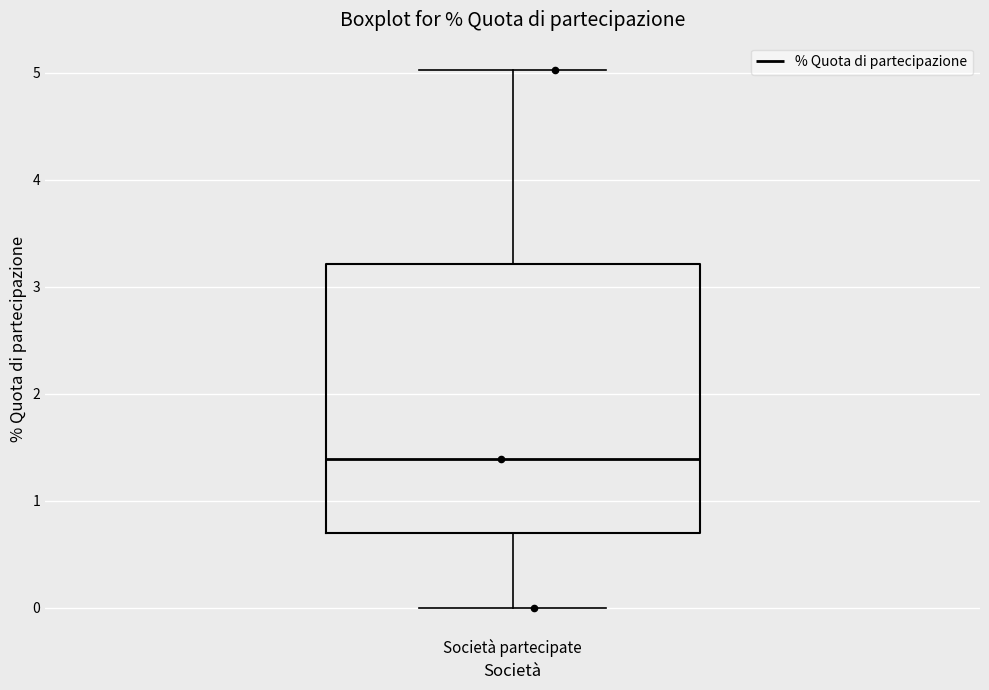

Read this box plot against the y-axis: the position of the median line, the range covered by the box, and the ends of both whiskers. The values are not printed on the chart, so give them approximately, as read against the axis.

median 1.4, box 0.7 to 3.2, whiskers 0.0 to 5.0